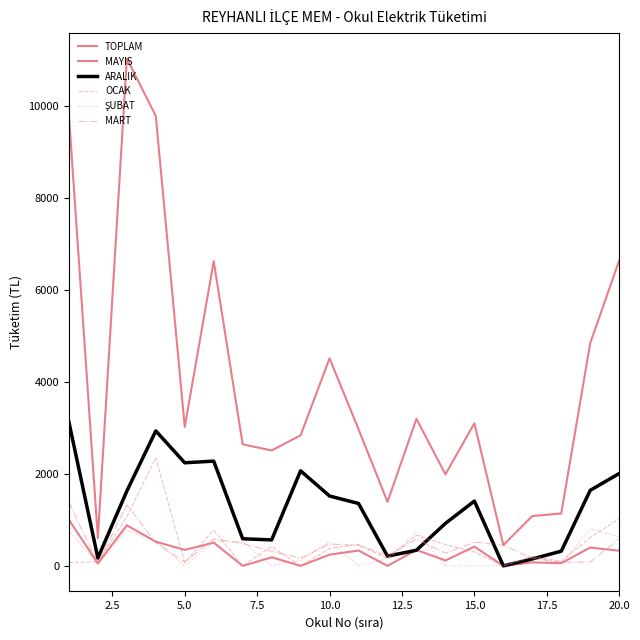

What is the average value of the ARALIK series?

1275.3